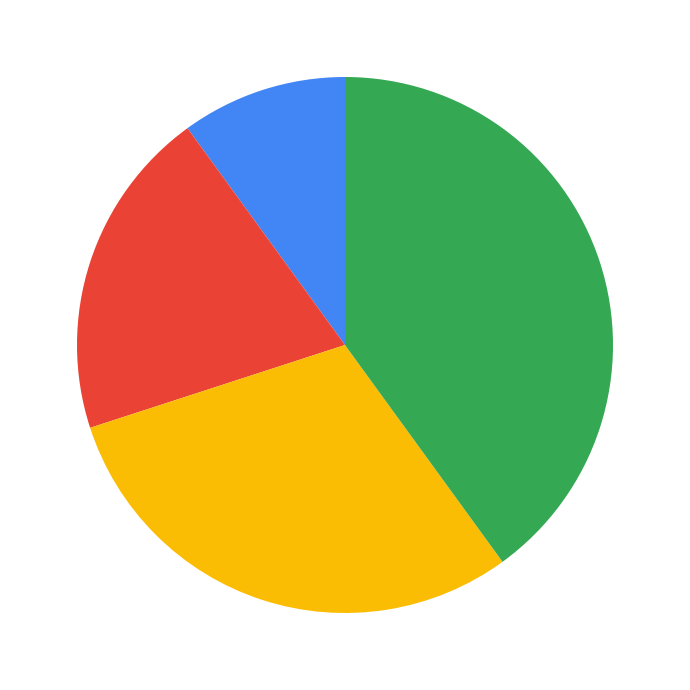

To the nearest percent, what is the difference between the largest and smallest slice percentages?

30%